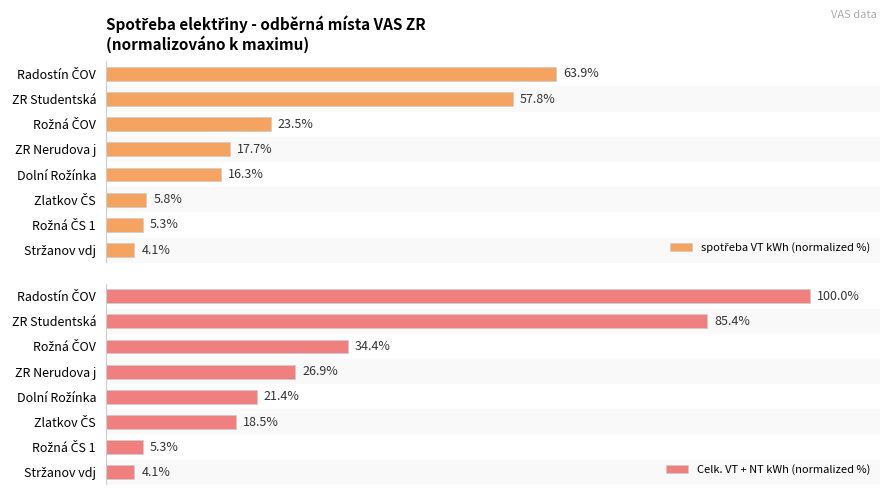

Is the value of spotřeba VT kWh (normalized %) at Dolní Rožínka greater than the value of Celk. VT + NT kWh (normalized %) at Rožná ČS 1?

Yes